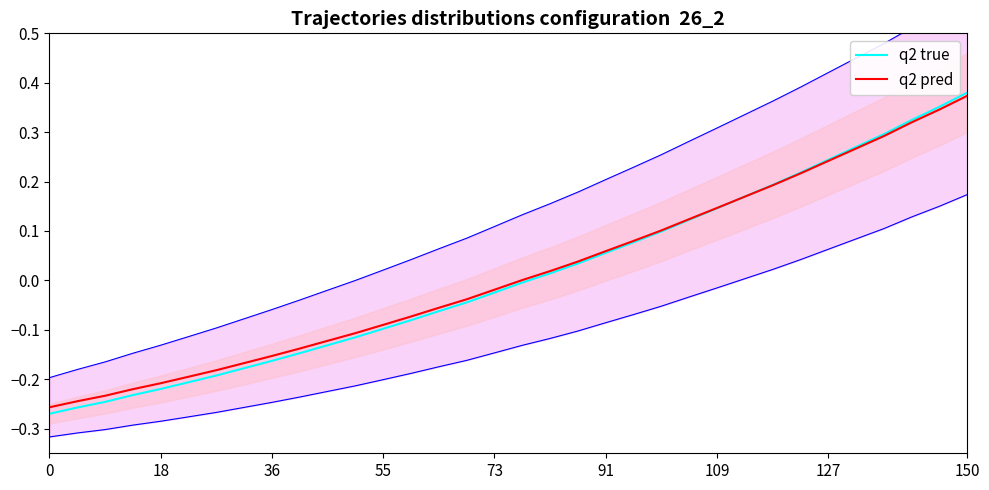

How many intersections are there between q2 pred and q2 true?

1